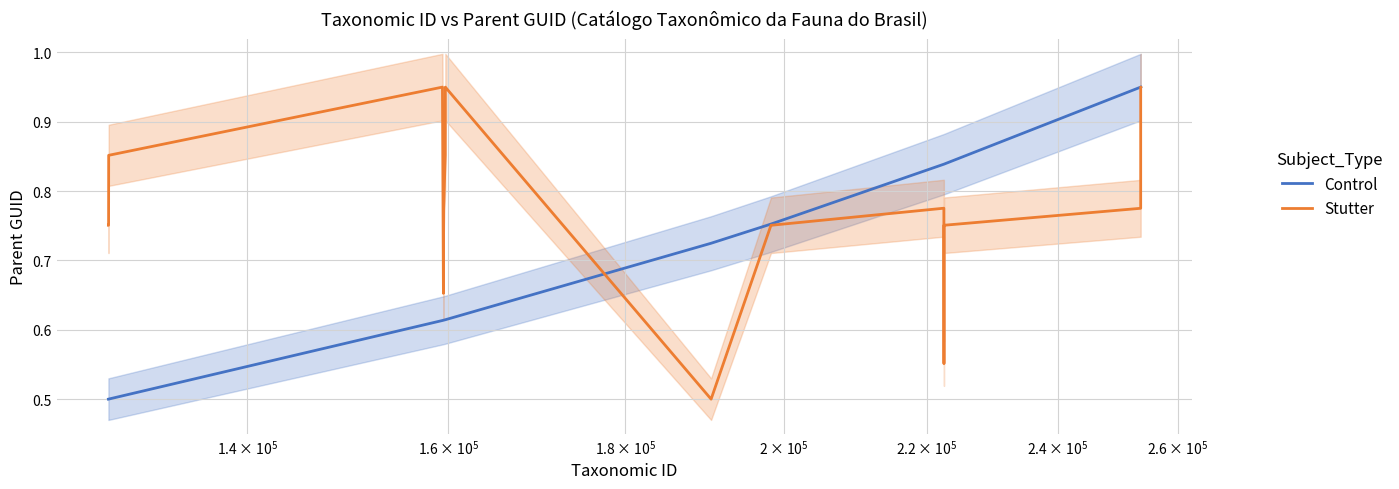

What is the sum of all Stutter values?

14.0